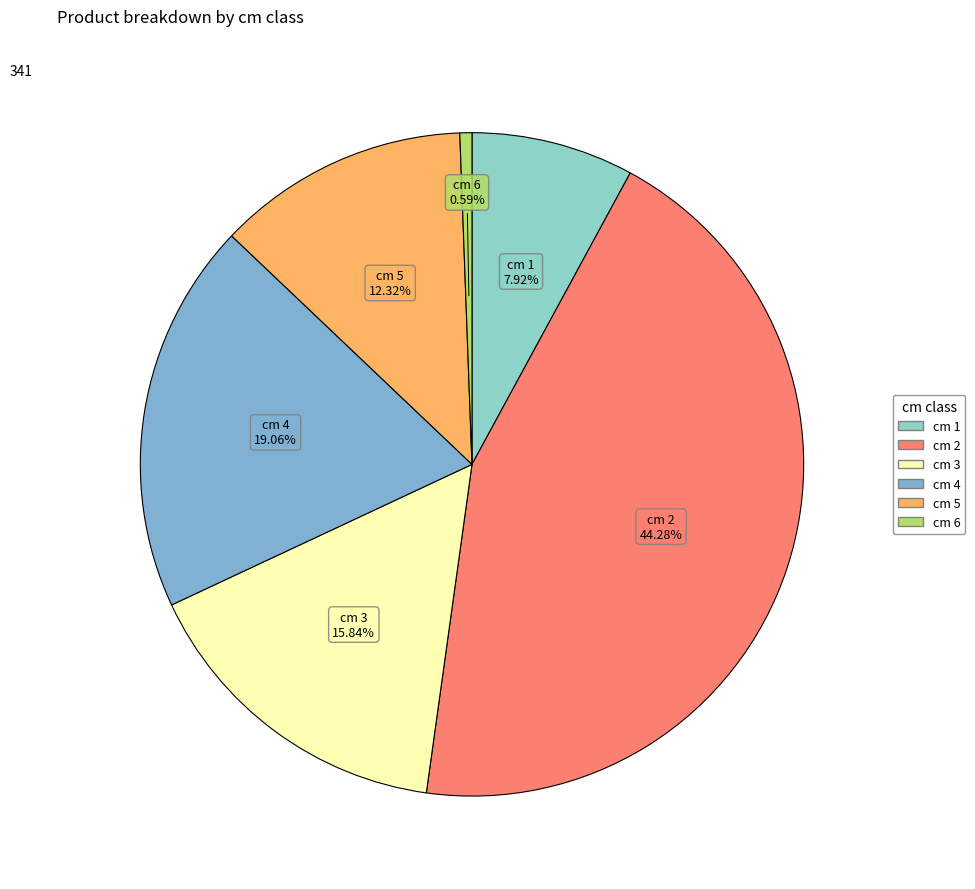

Is there any slice that represents more than half of the pie?

No